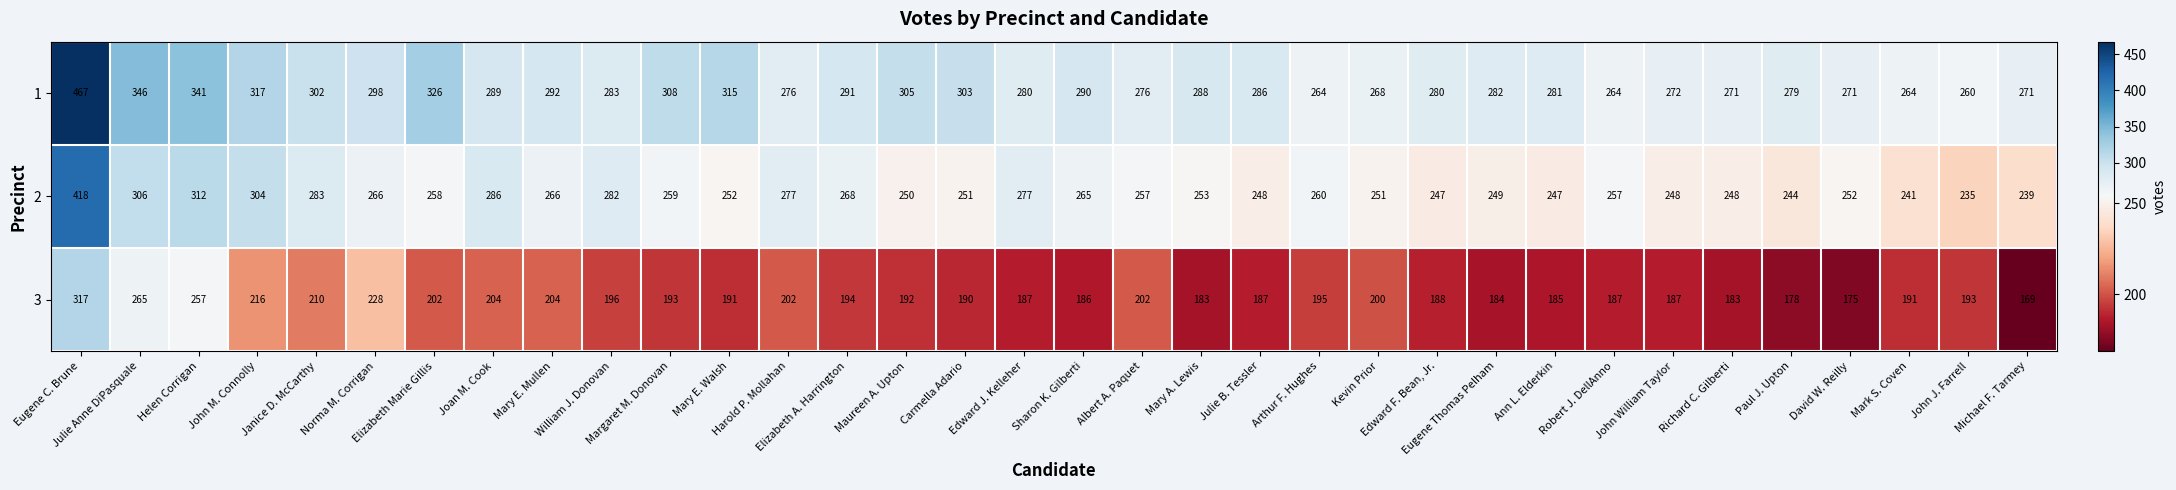

At how many categories does at least one series exceed 236?

34